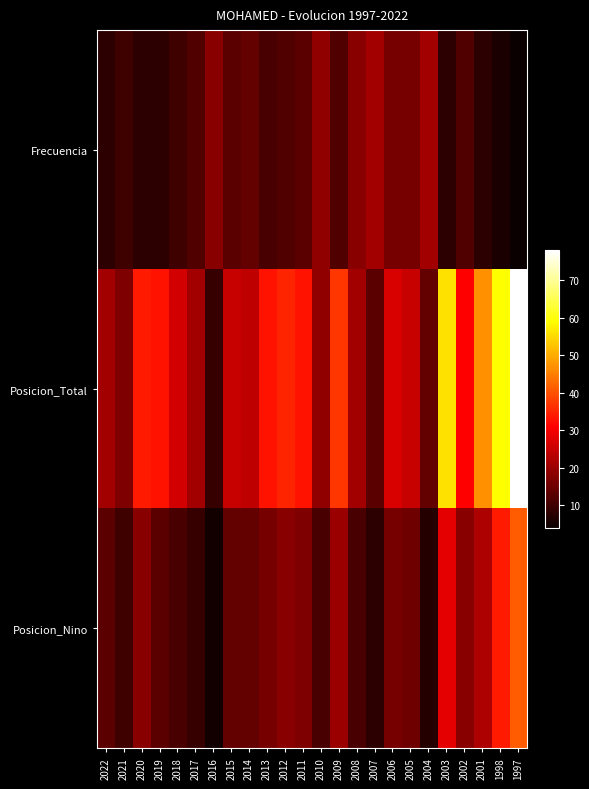

How many distinct data groups are displayed?

3